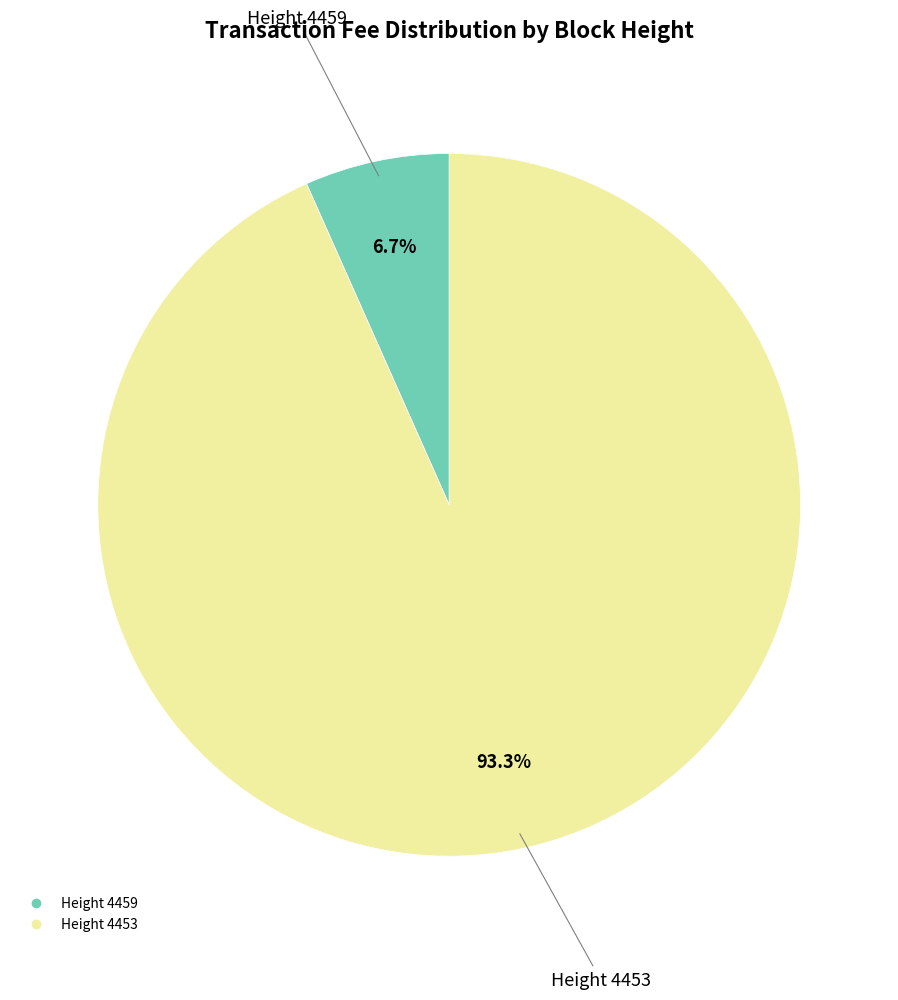

How many segments does this pie chart have?

2